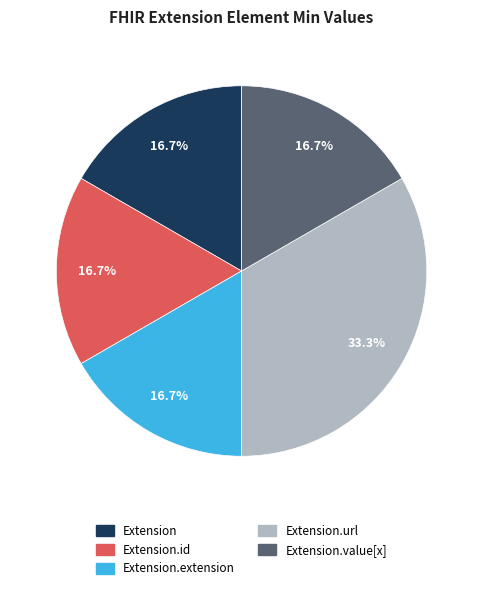

Is it true that Extension.id is 5% of the pie?

False